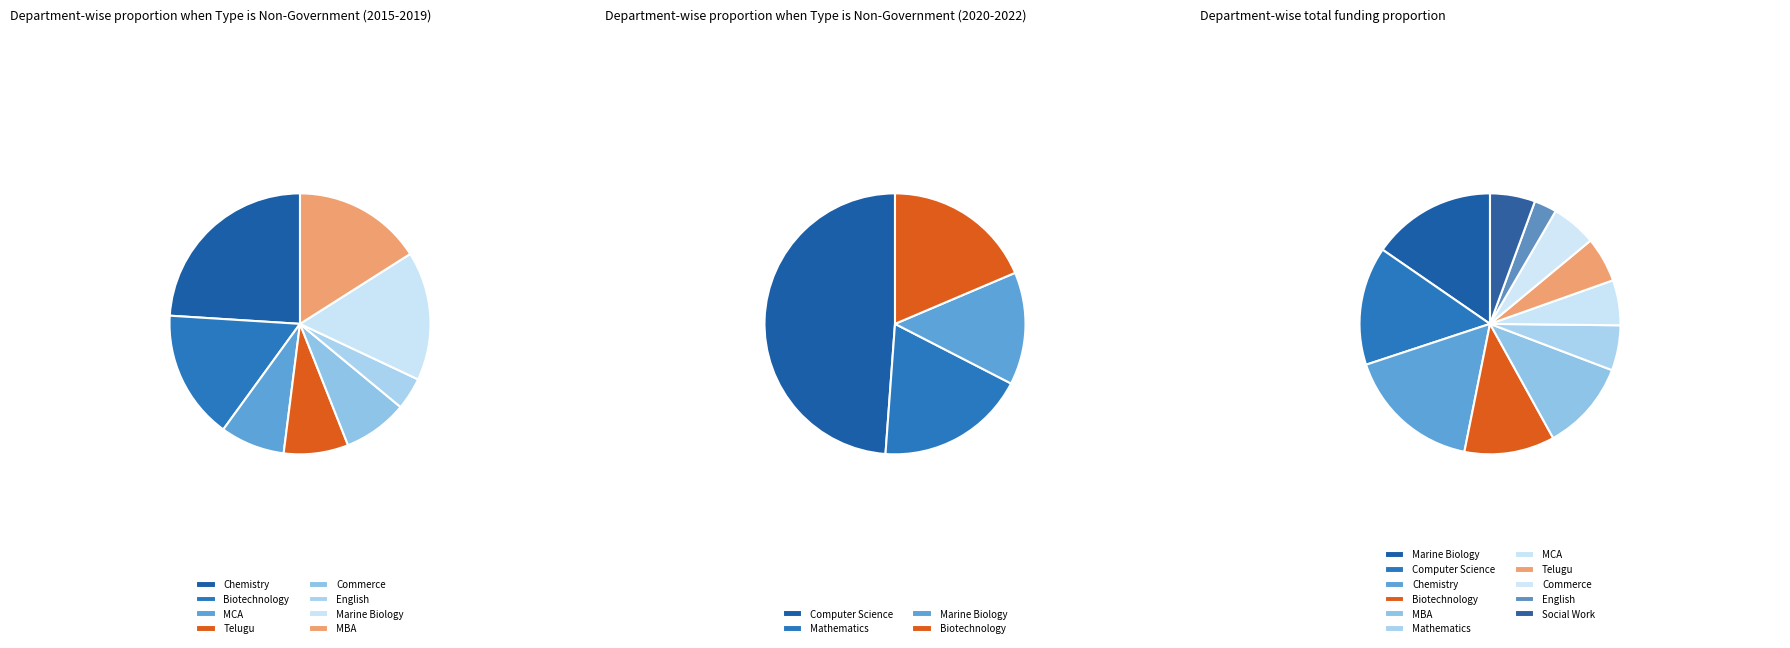

Rank the categories by value from highest to lowest.

Chemistry, Marine Biology, Computer Science, Biotechnology, MBA, Mathematics, MCA, Telugu, Commerce, Social Work, English